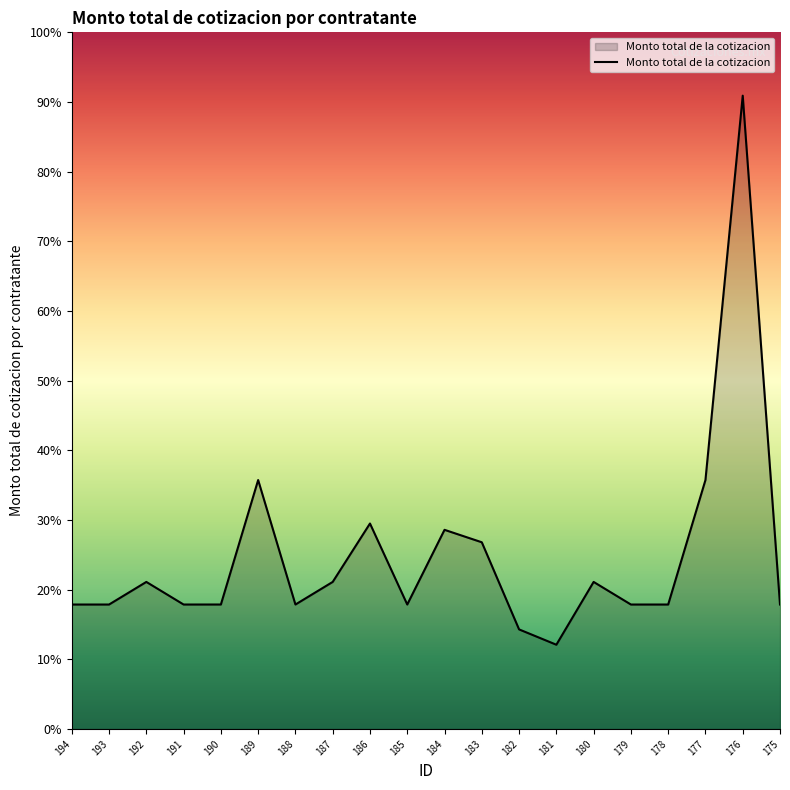

Is this an area chart (filled region under the line)?

Yes